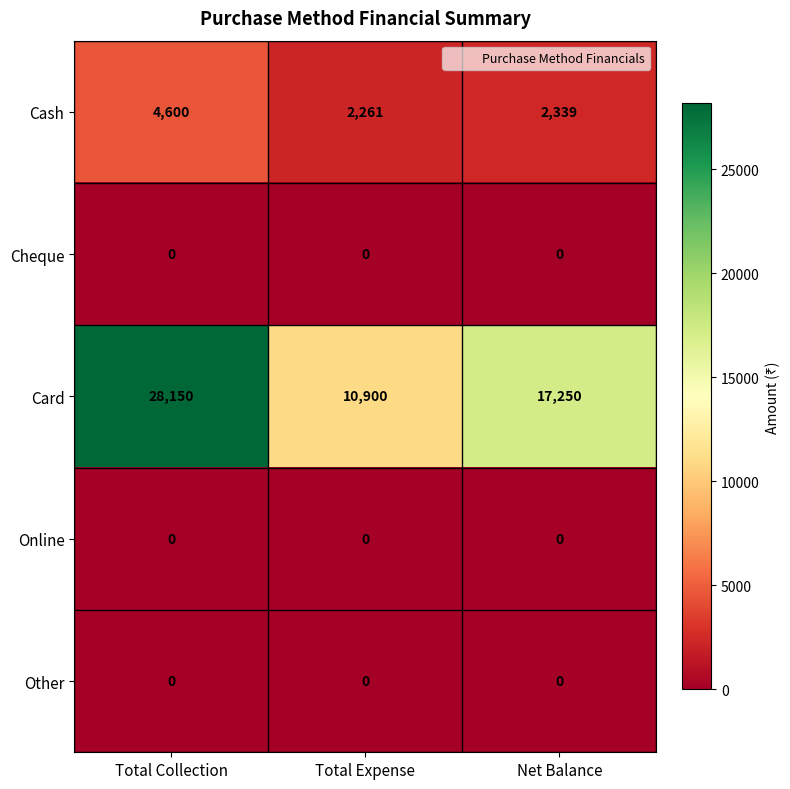

Reading right to left, transcribe all the data shown in this chart.

Cash: Net Balance=2339	Total Expense=2261	Total Collection=4600
Cheque: Net Balance=0	Total Expense=0	Total Collection=0
Card: Net Balance=17250	Total Expense=10900	Total Collection=28150
Online: Net Balance=0	Total Expense=0	Total Collection=0
Other: Net Balance=0	Total Expense=0	Total Collection=0